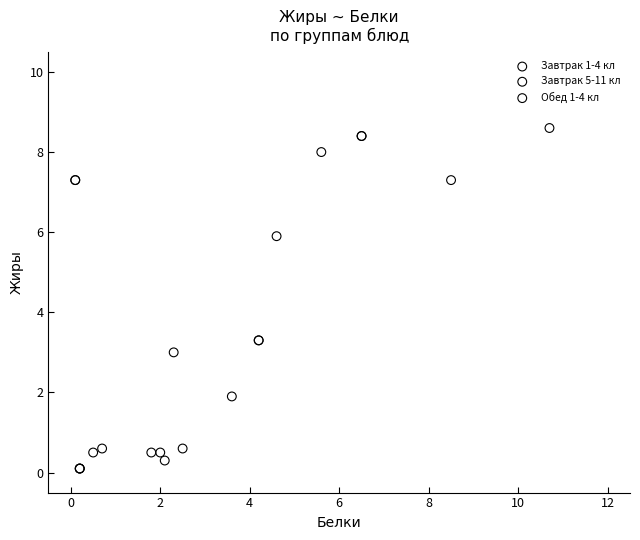

Which series has the widest spread of Y values?

Обед 1-4 кл